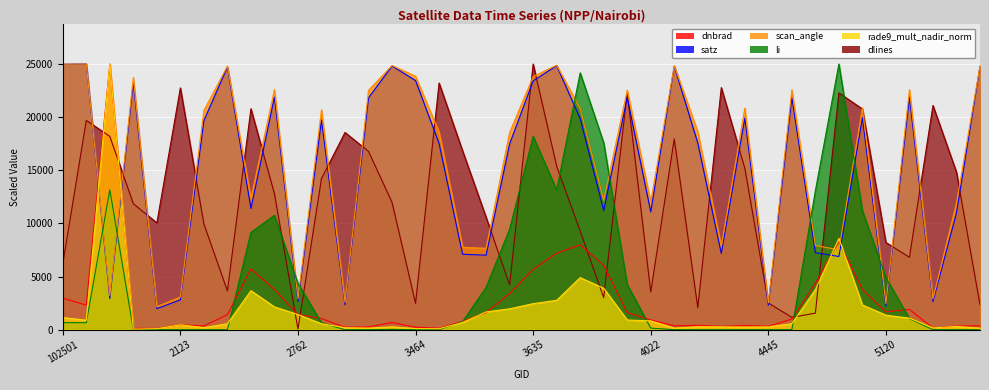

Is it true that satz equals 11221.4 at 3734?

True